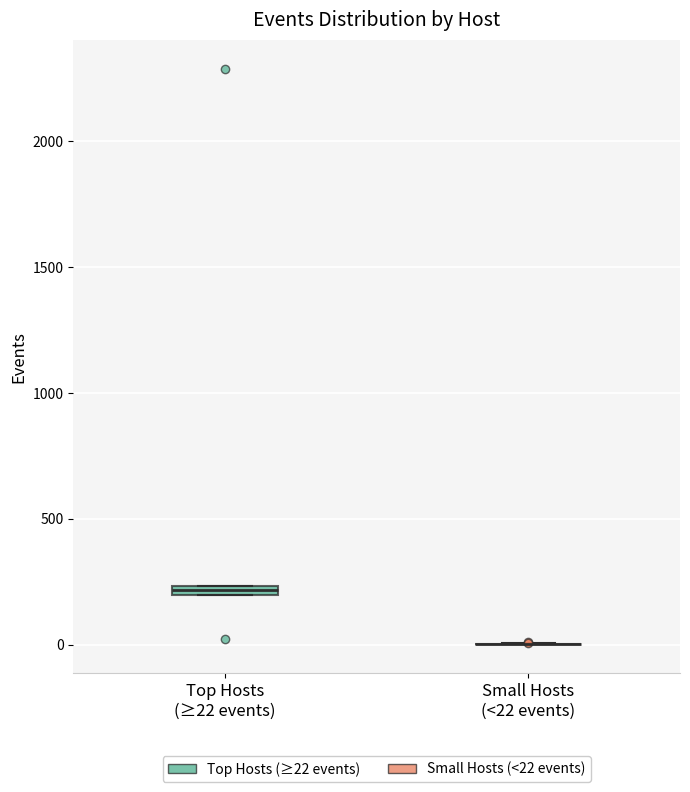

Where is the upper edge of the box for Top Hosts (≥22 events) on the y-axis? The values are not printed on the chart, so give them approximately, as read against the axis.

250